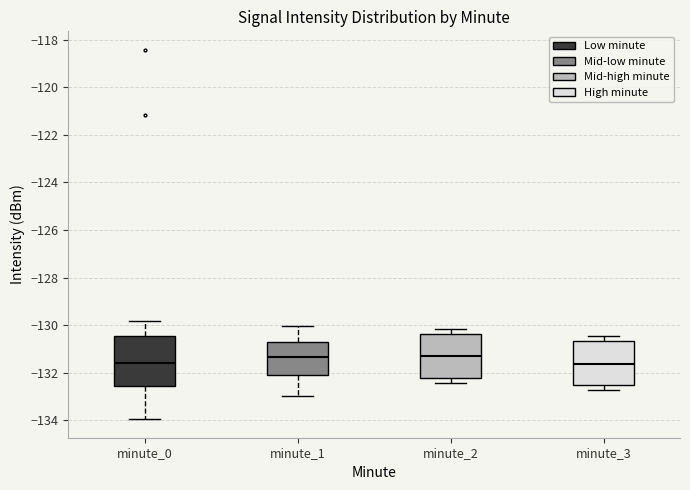

Reading left to right, read every box against the y-axis: the position of its median line, the range the box covers, and the ends of its whiskers. The values are not printed on the chart, so give them approximately, as read against the axis.

minute_0: median -131.6, box -132.6 to -130.4, whiskers -134.0 to -129.8
minute_1: median -131.4, box -132.2 to -130.8, whiskers -133.0 to -130.0
minute_2: median -131.4, box -132.2 to -130.4, whiskers -132.4 to -130.2
minute_3: median -131.6, box -132.6 to -130.6, whiskers -132.8 to -130.4